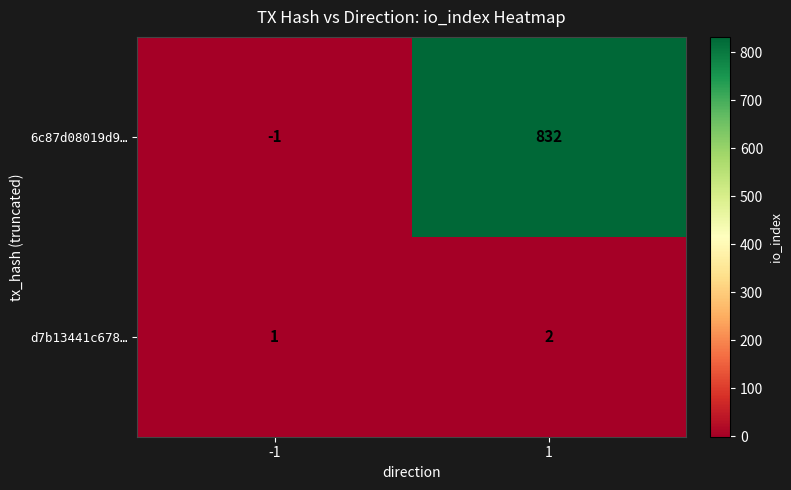

What is the difference between the highest and lowest values at -1?

2